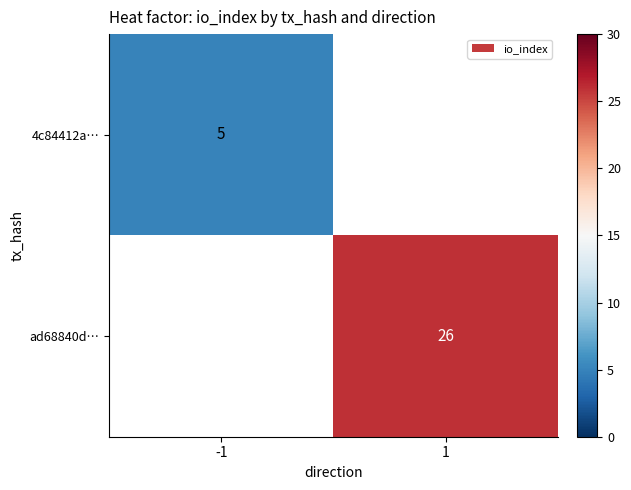

The 4c84412a… series shows 5 at -1. True or false?

True